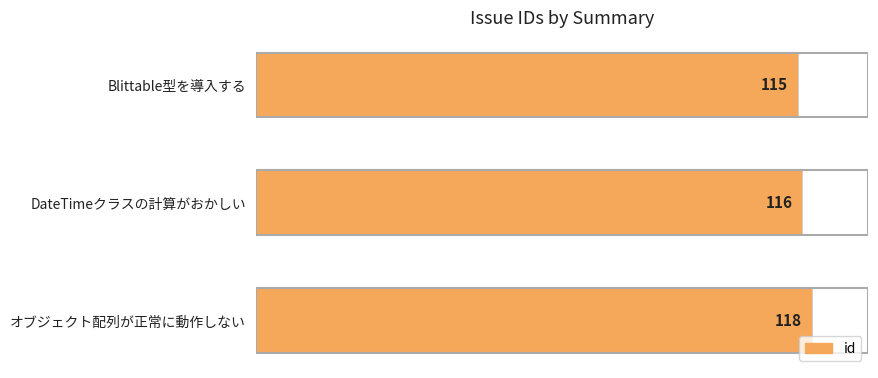

Where is the data nearest to the value 116?

DateTimeクラスの計算がおかしい